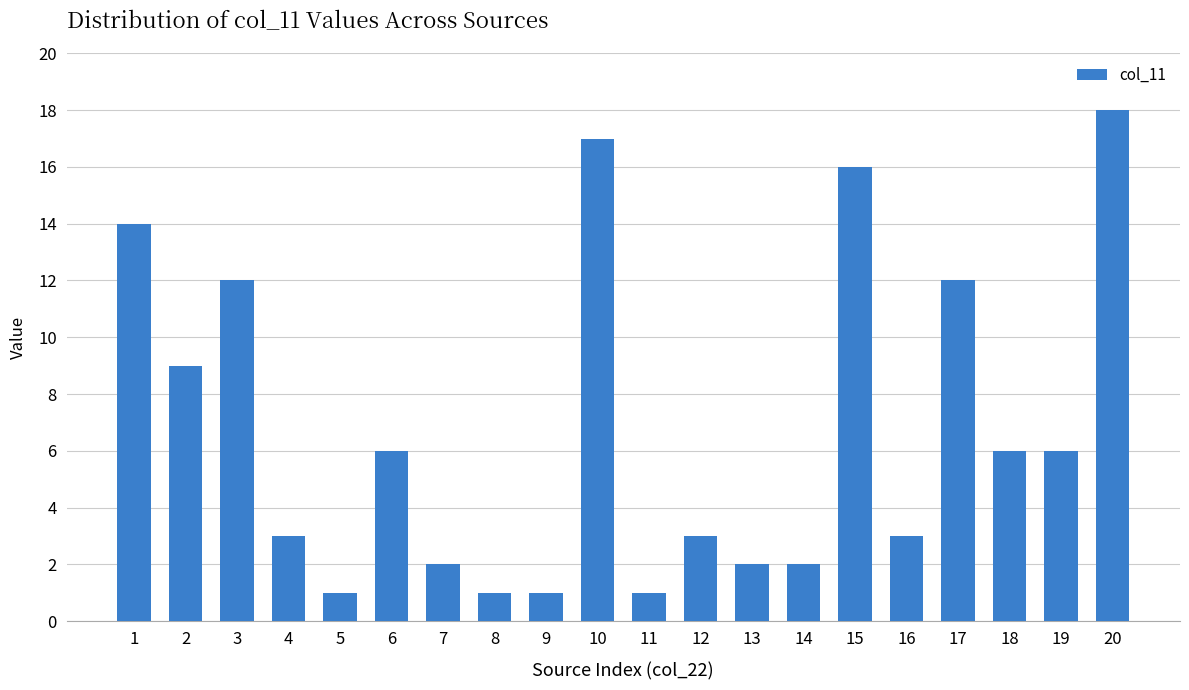

The value at 7 is 1. True or false?

False